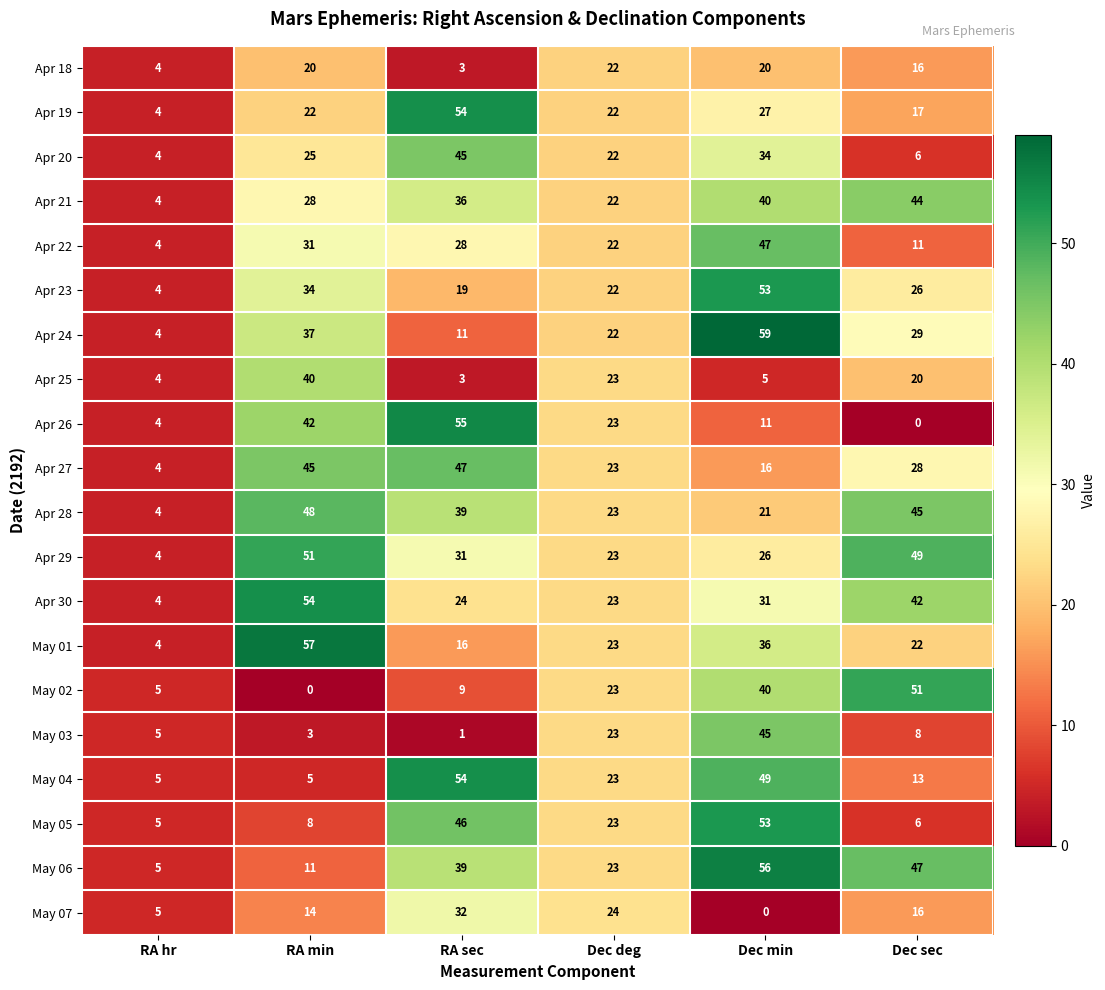

What is the difference between the maximum and second lowest values in the Apr 30 series?

31